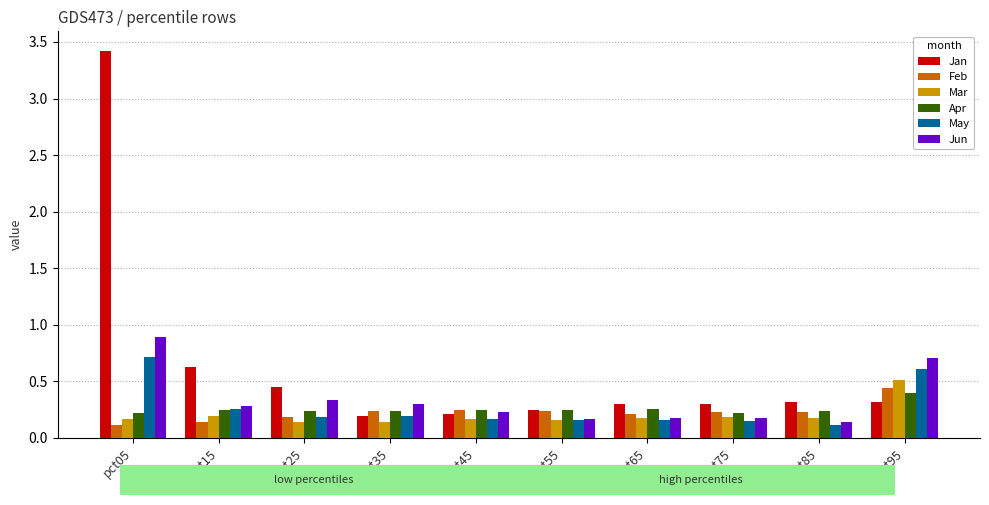

Is it true that Jan equals 0.2 at pct95?

False